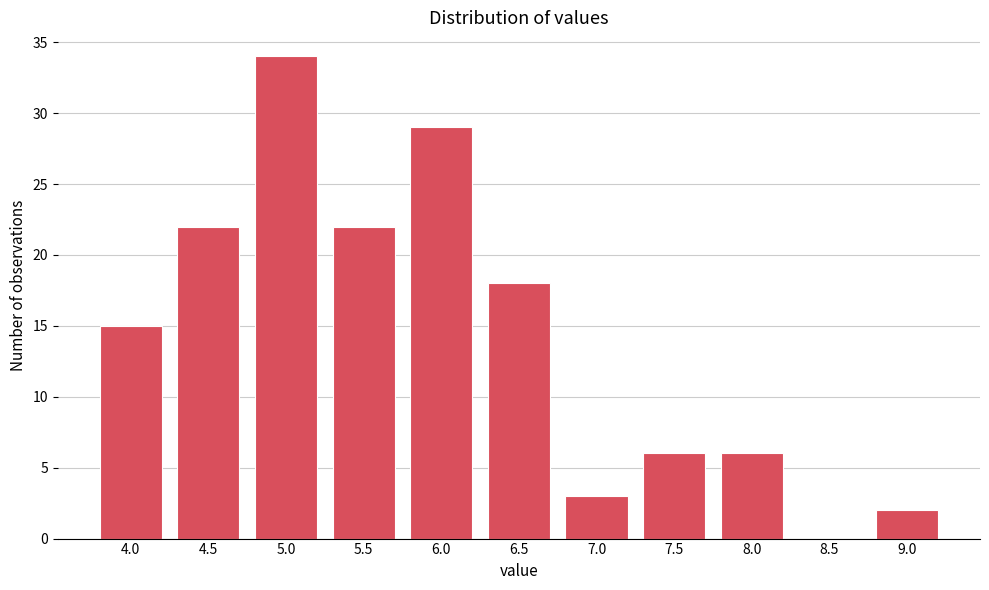

Where is the data nearest to the value 17?

6.5